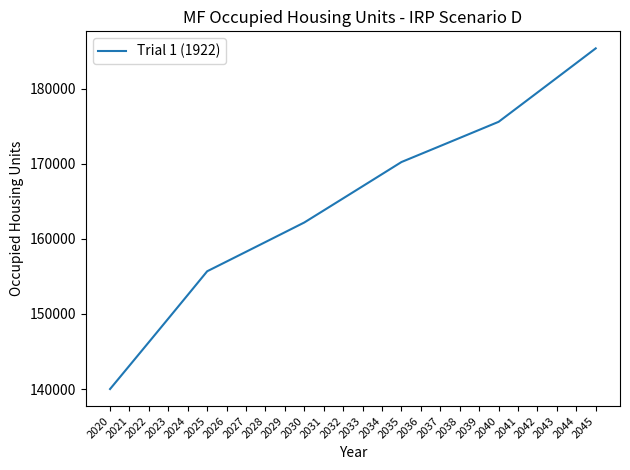

Is it true that the value at 2040 is 290013.4?

False